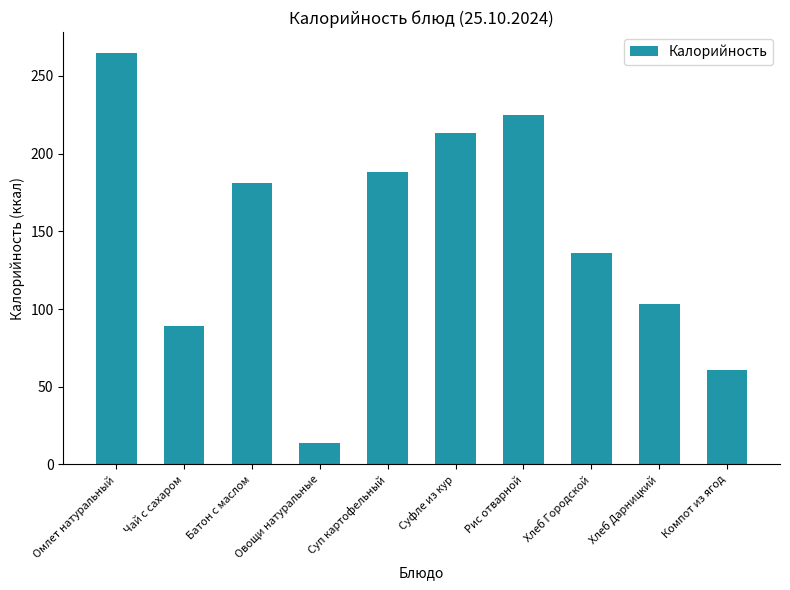

Rank the categories by value from lowest to highest.

Овощи натуральные, Компот из ягод, Чай с сахаром, Хлеб Дарницкий, Хлеб Городской, Батон с маслом, Суп картофельный, Суфле из кур, Рис отварной, Омлет натуральный